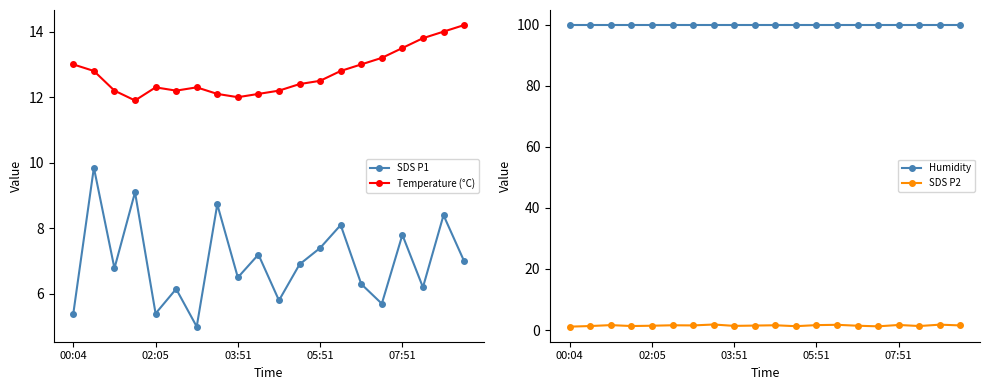

What is the minimum value for SDS P1?

5.0